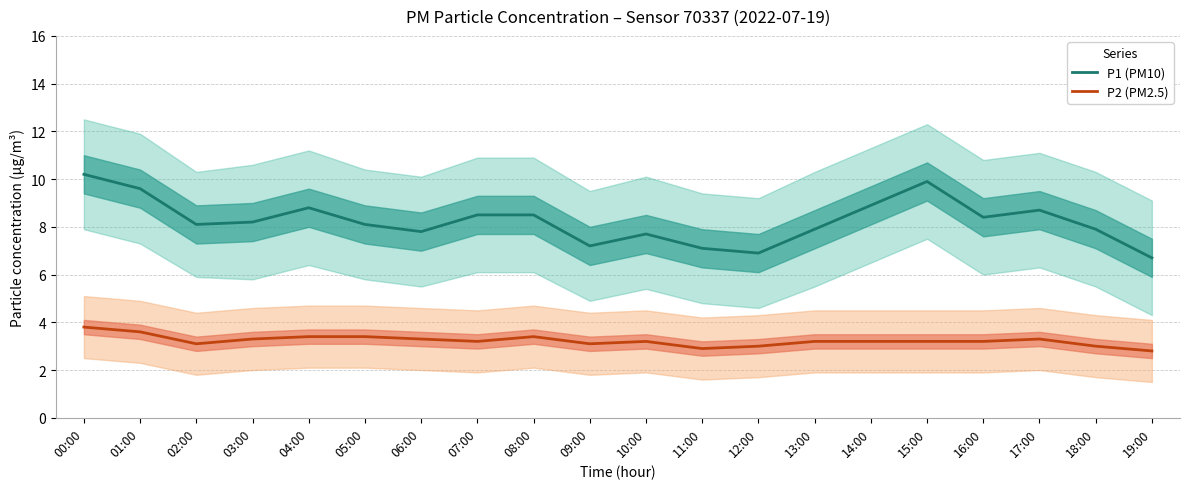

List the series in order of their overall mean, lowest first.

P2 (PM2.5), P1 (PM10)